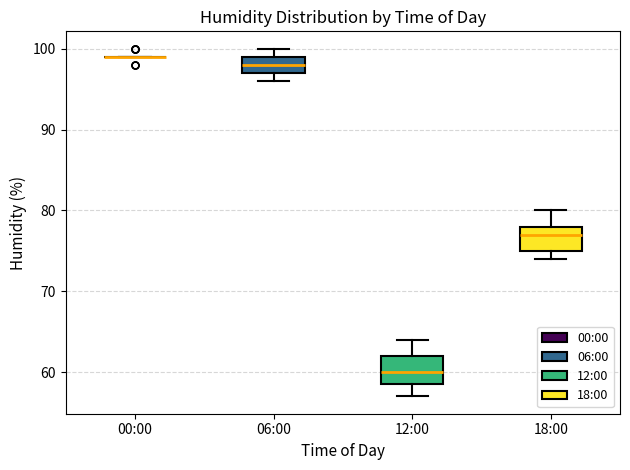

Reading left to right, read every box against the y-axis: the position of its median line, the range the box covers, and the ends of its whiskers. The values are not printed on the chart, so give them approximately, as read against the axis.

00:00: box collapsed to a line at 99, whiskers 99 to 99
06:00: median 98, box 97 to 99, whiskers 96 to 100
12:00: median 60, box 59 to 62, whiskers 57 to 64
18:00: median 77, box 75 to 78, whiskers 74 to 80